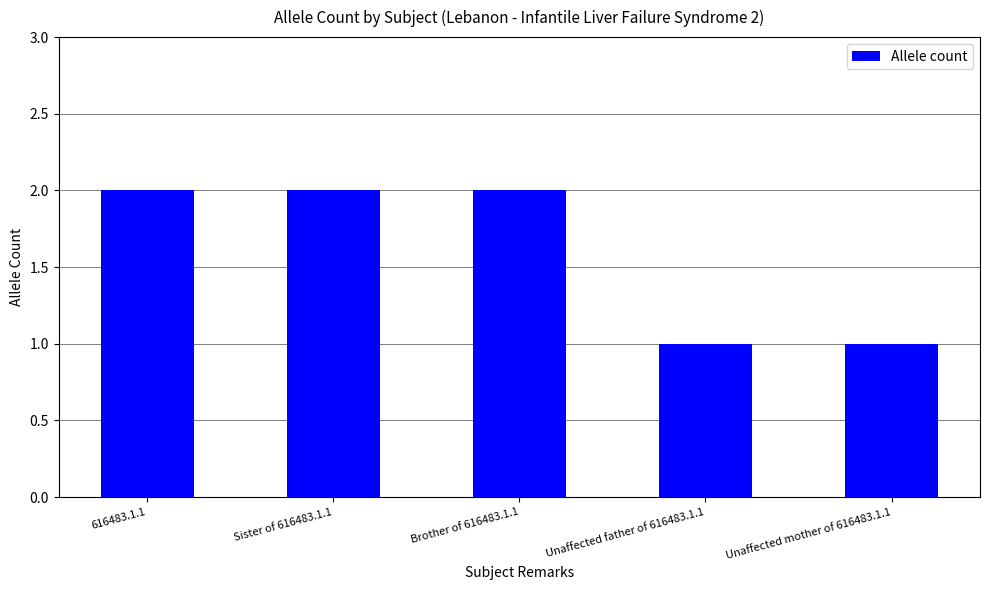

What is the smallest value displayed?

1